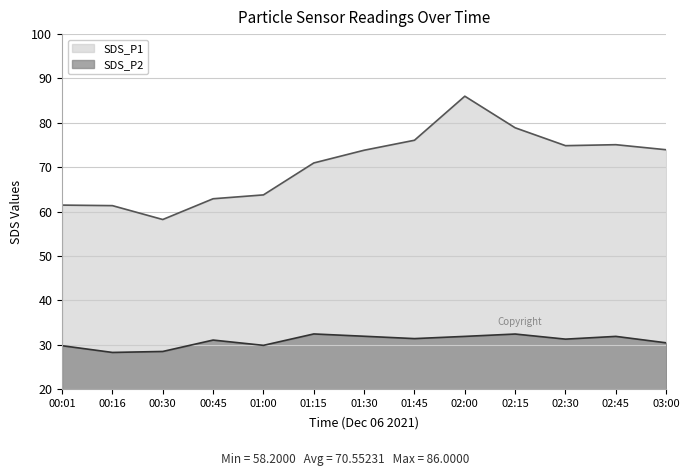

Rank the series by their maximum value, from highest to lowest.

SDS_P1, SDS_P2